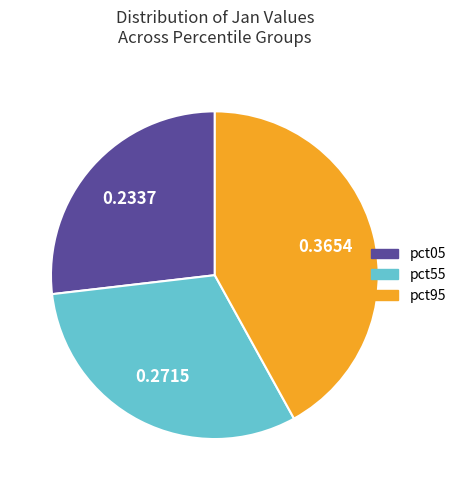

Does pct55 account for over 50% of the chart?

No